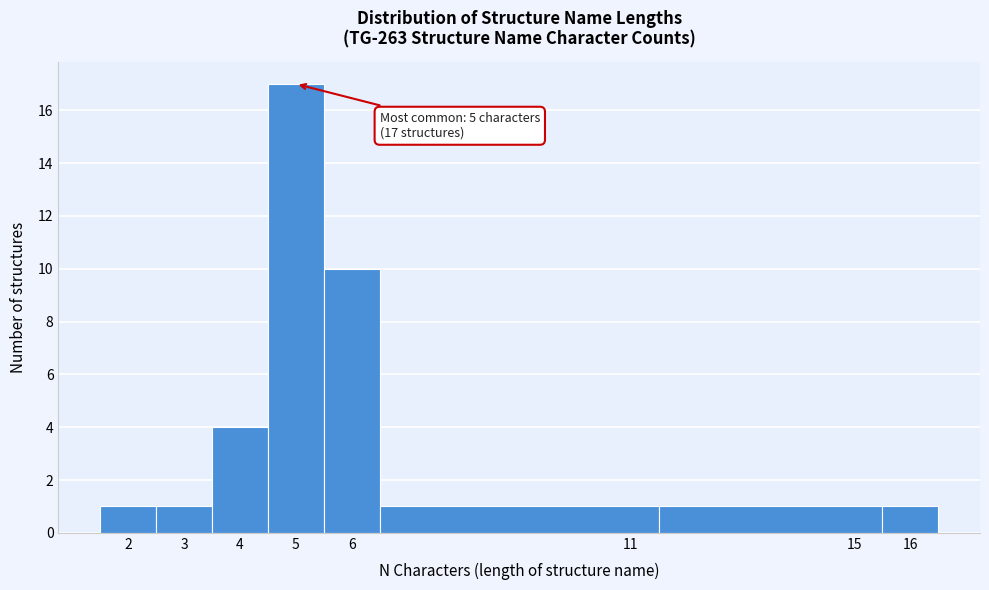

Which range on the x-axis has the tallest bar?

4.5 to 5.5